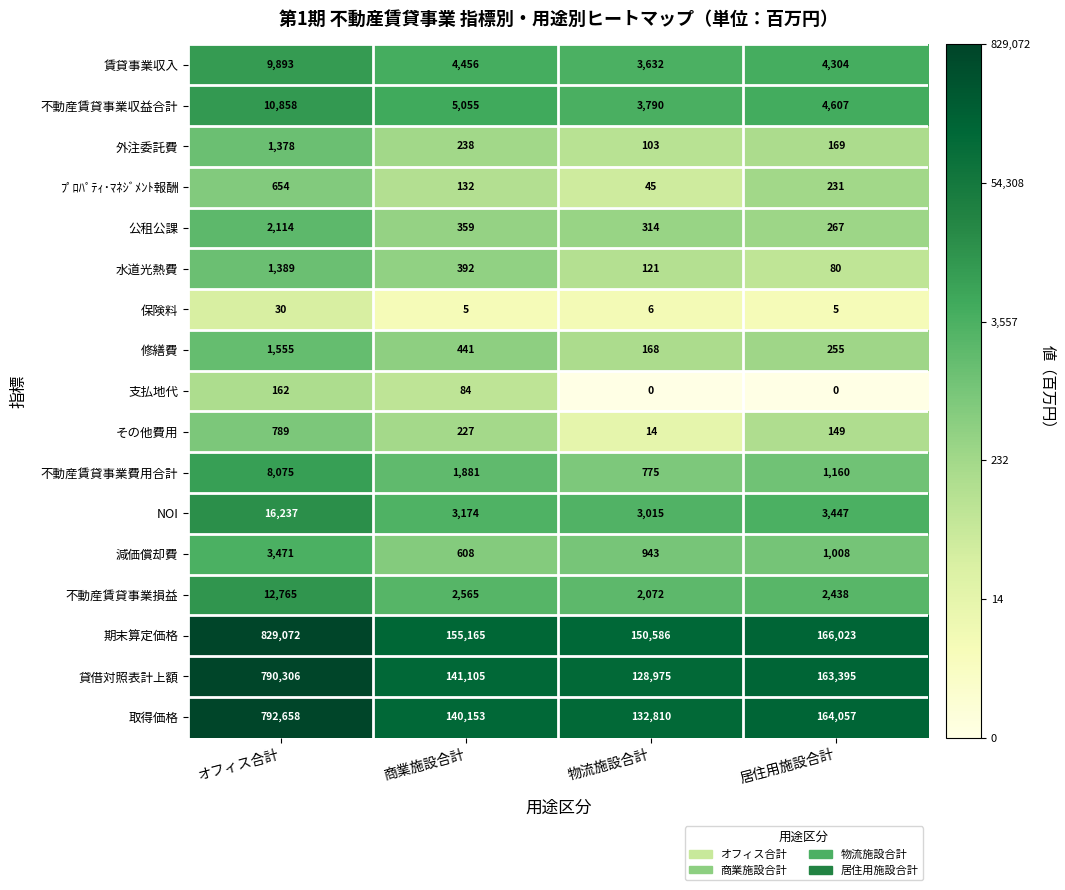

Which label corresponds to the largest value in the chart?

オフィス合計